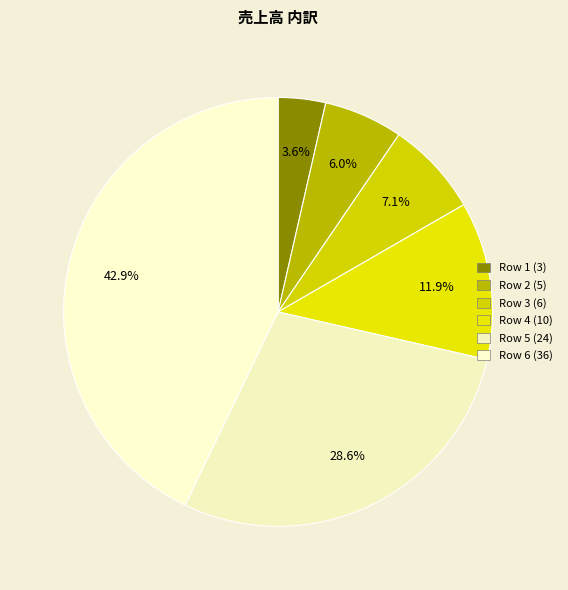

The Row 1 (3) slice represents 4% of the pie. True or false?

True